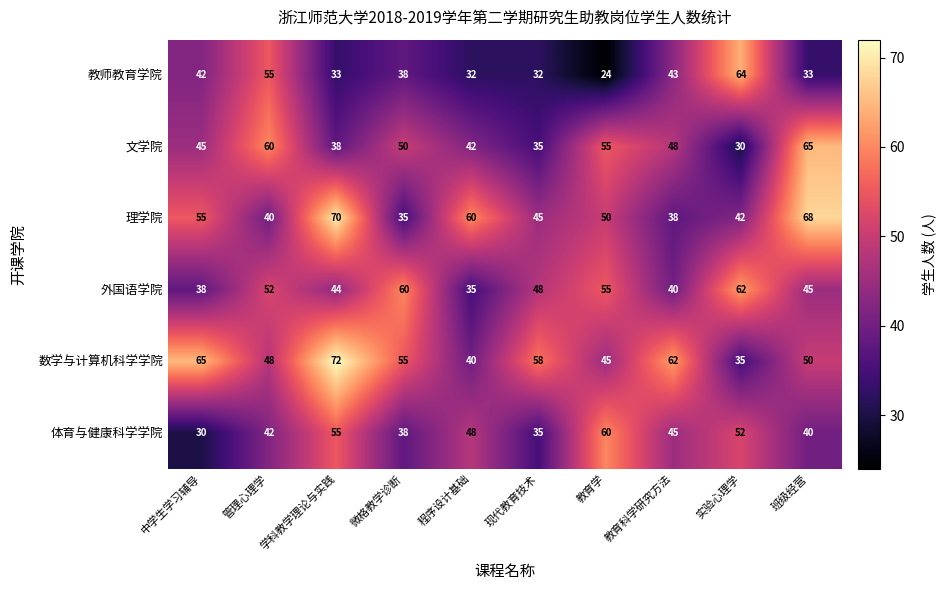

How many data points in 体育与健康科学学院 are less than 45?

5